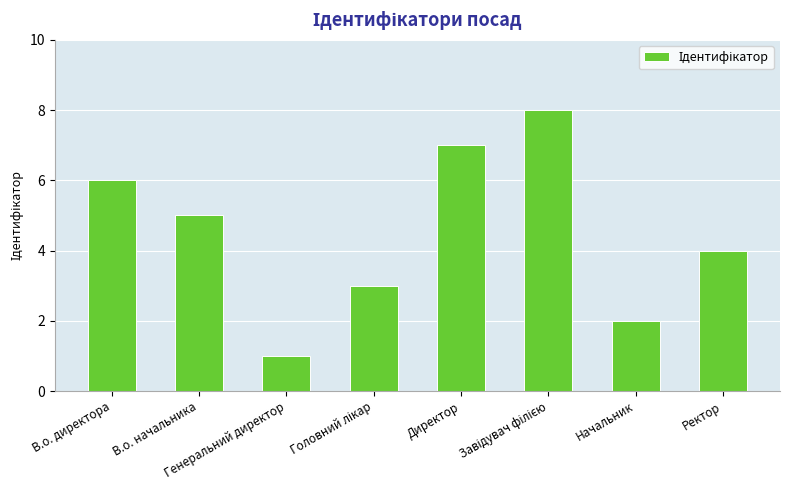

What is the smallest value displayed?

1